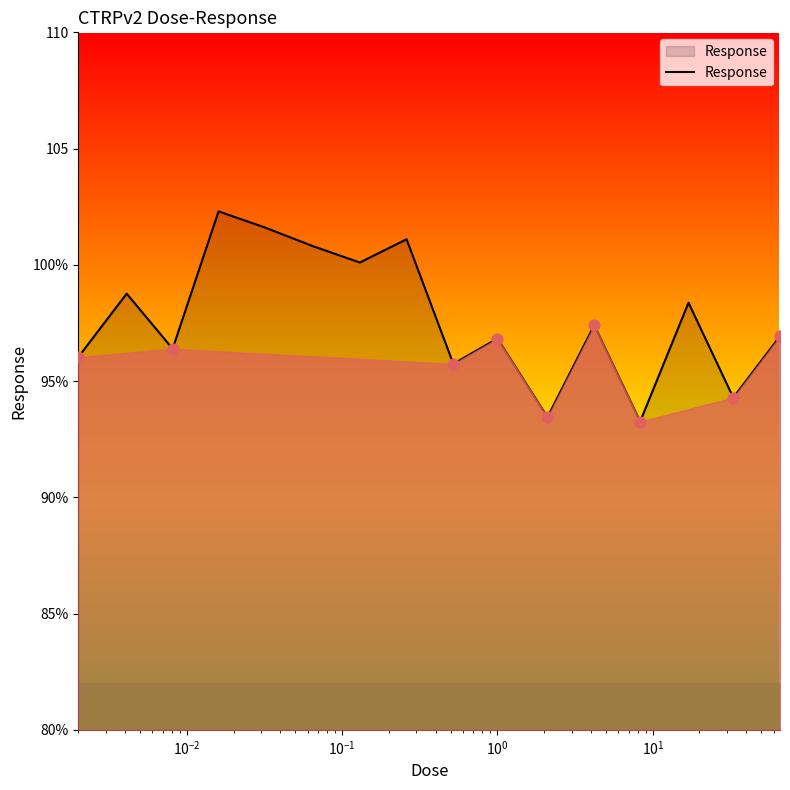

Does the chart have visible grid lines?

No